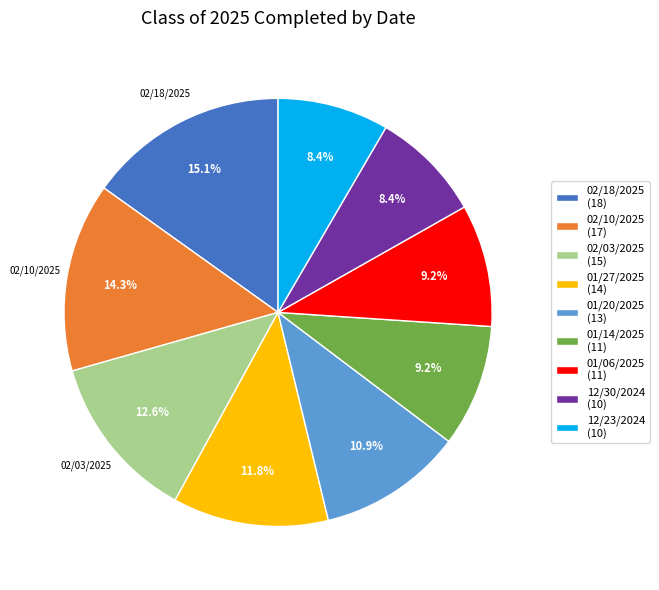

What portion of the pie excludes 12/30/2024?

91.6%